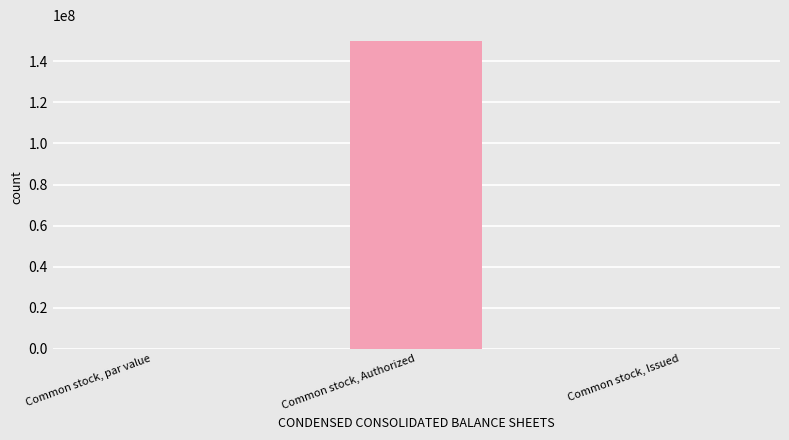

At which label is the value closest to 75000000?

Common stock, Issued